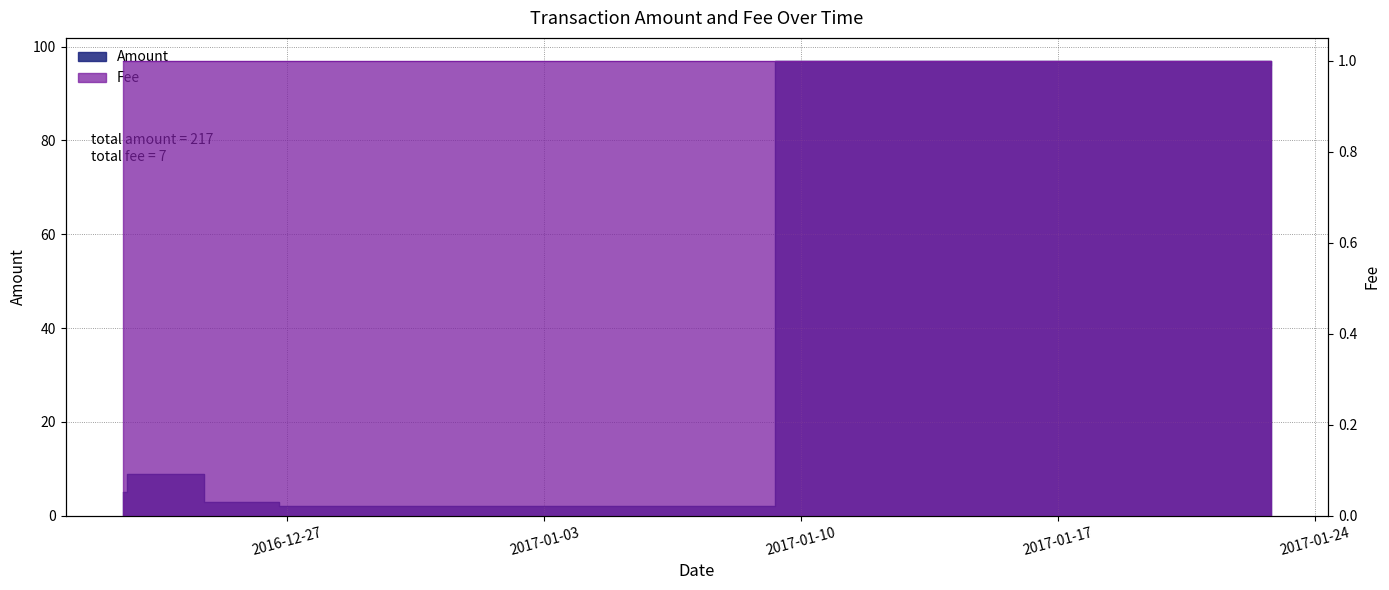

Reading right to left, extract all data points from this chart.

96	97	2	3	9	5	5